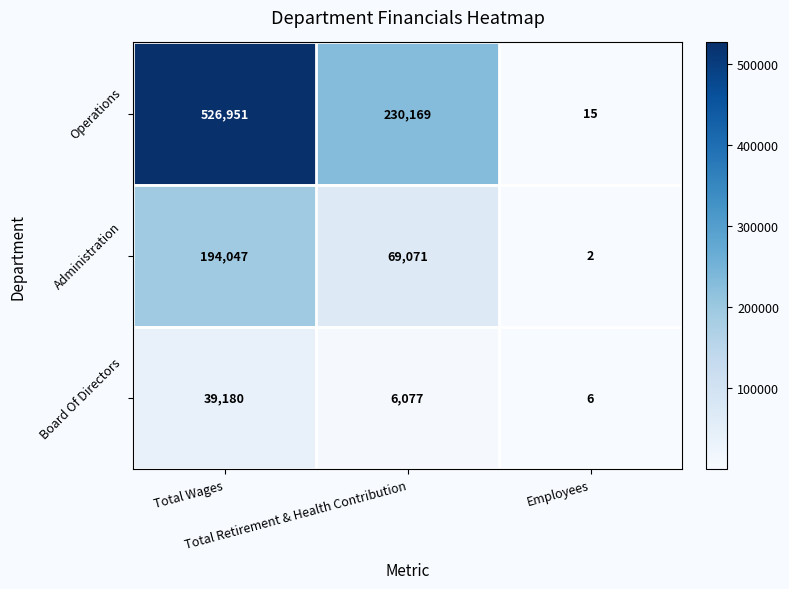

Which series changed the most between Total Wages and Total Retirement & Health Contribution?

Operations